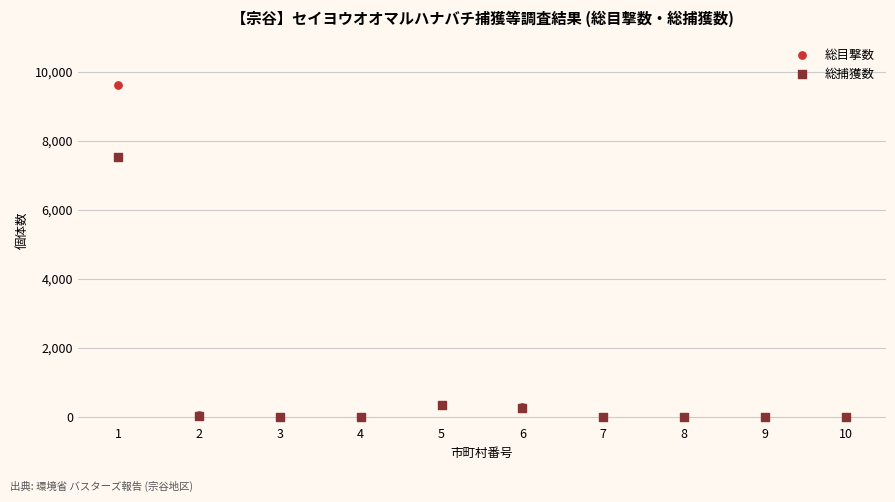

Across all series, what Y value is closest to 4800?

7523